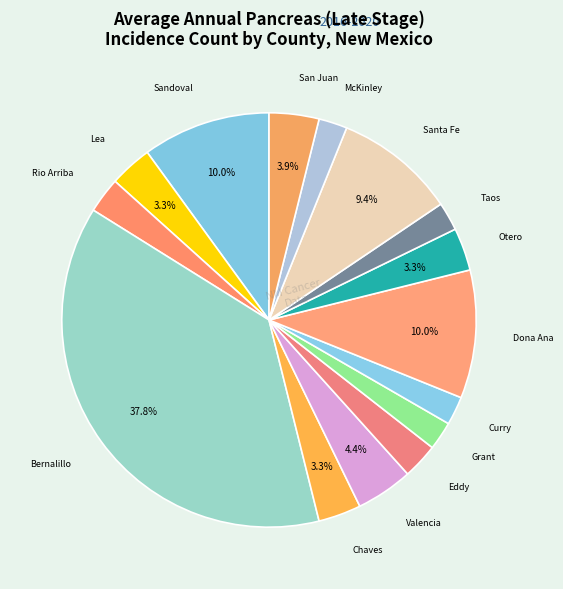

How many segments does this pie chart have?

15